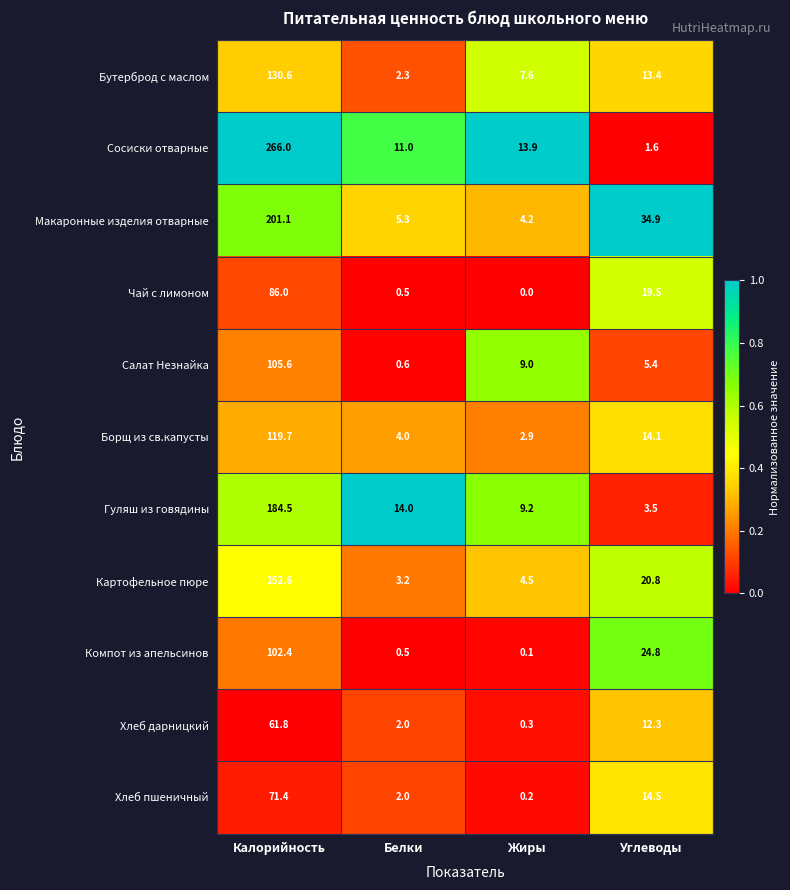

What is the minimum value for Бутерброд с маслом?

2.3